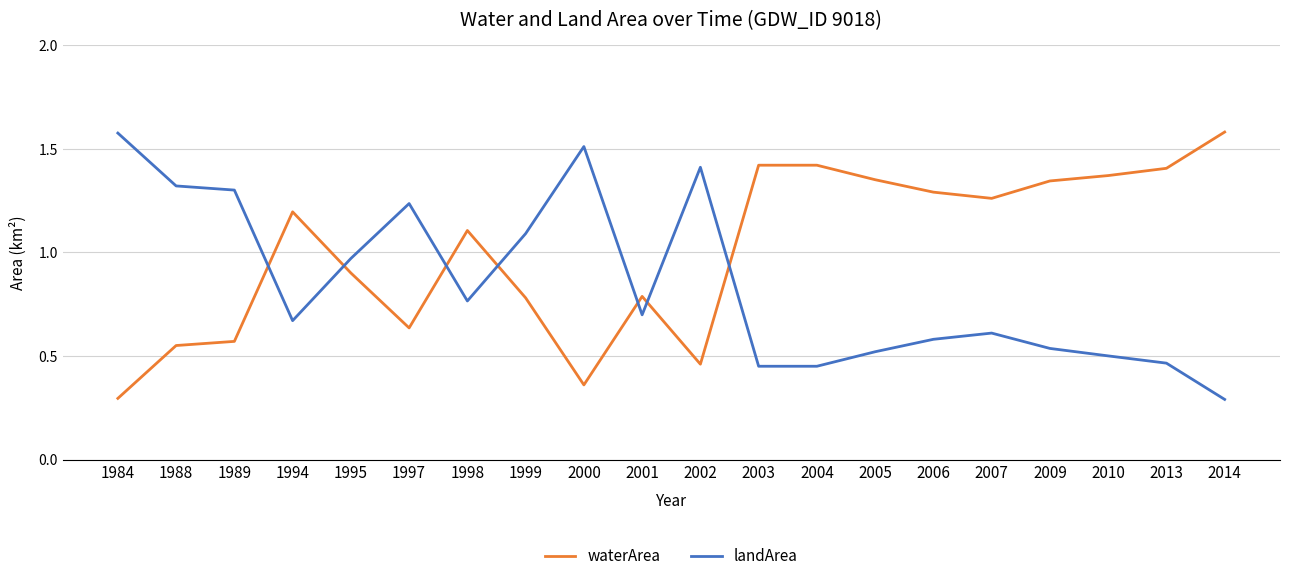

Where is waterArea nearest to the value 0?

1984